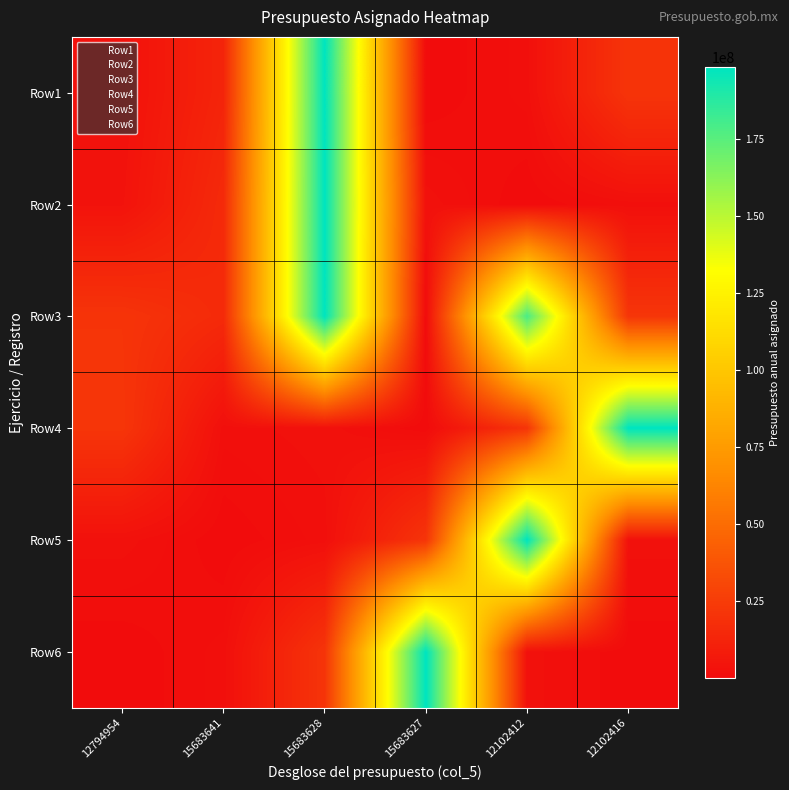

What is the total value across all series at 15683627?

222221798.2